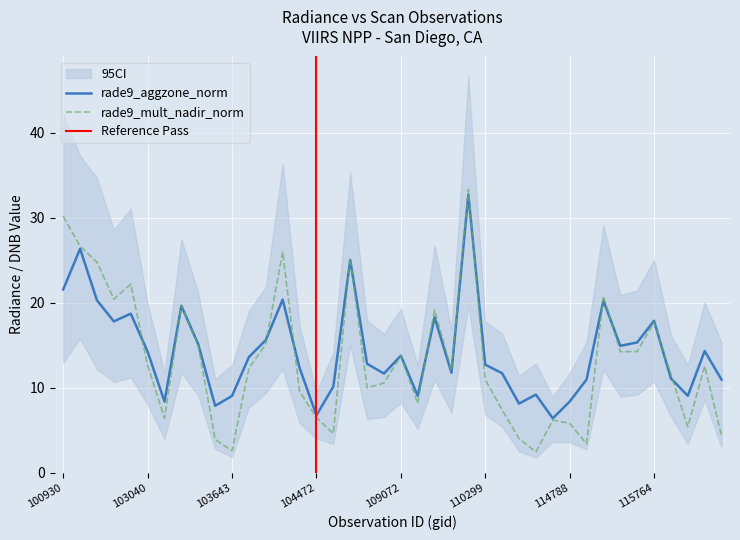

True or false: dnbrad has a value of 10.5 at 19.

True